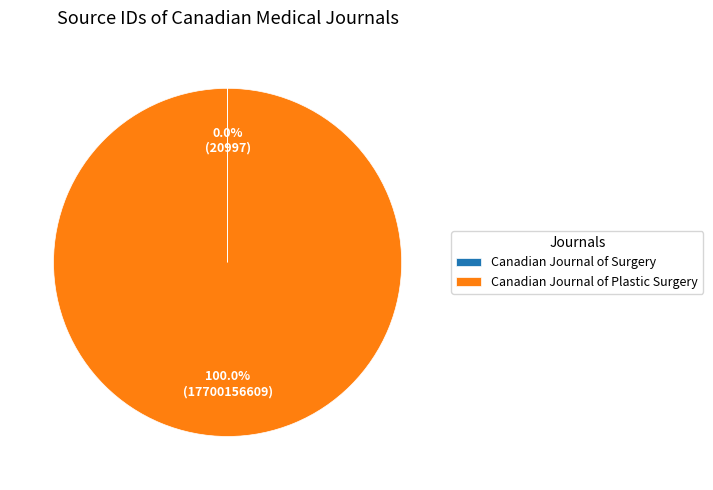

Which category has the biggest portion of the pie?

Canadian Journal of Plastic Surgery